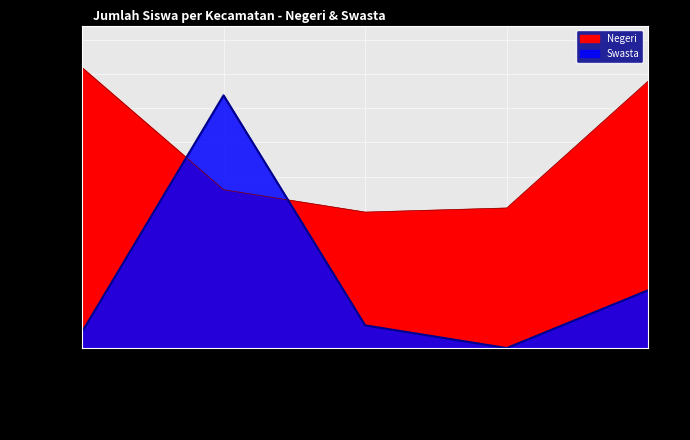

Read the Negeri value at Singkawang Timur.

1095